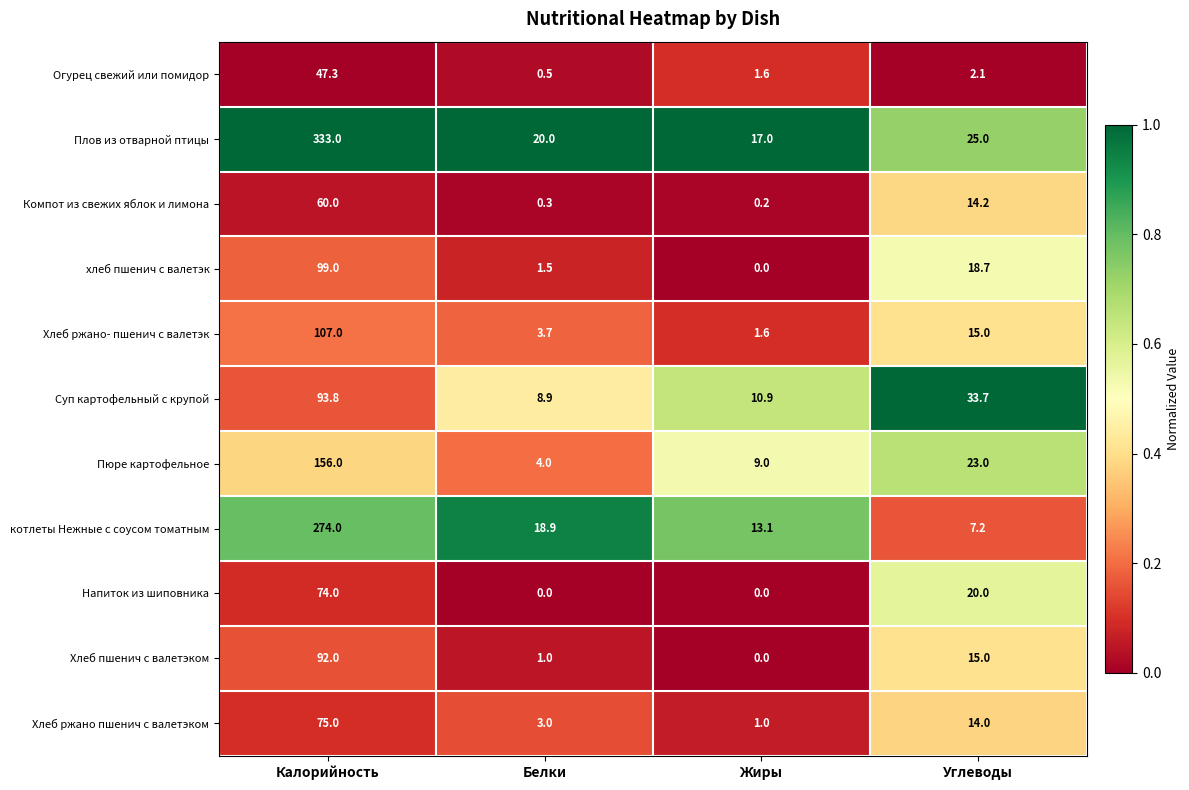

What is the lowest value of the Хлеб ржано- пшенич с валетэк series?

1.6